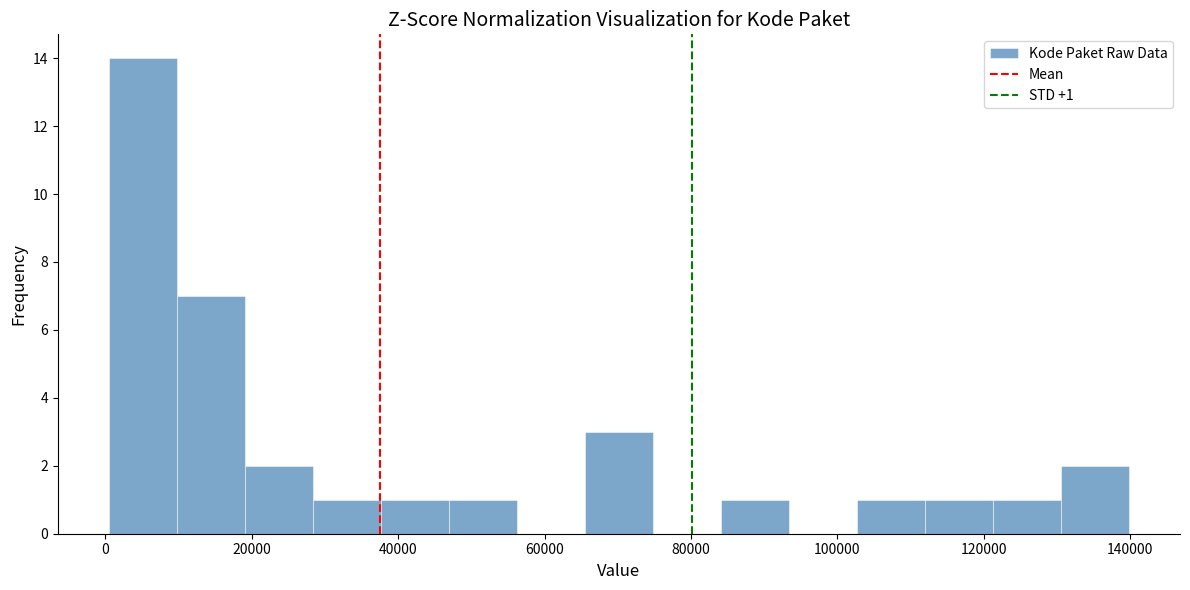

Over which range of the x-axis is the bar tallest?

0 to 10000